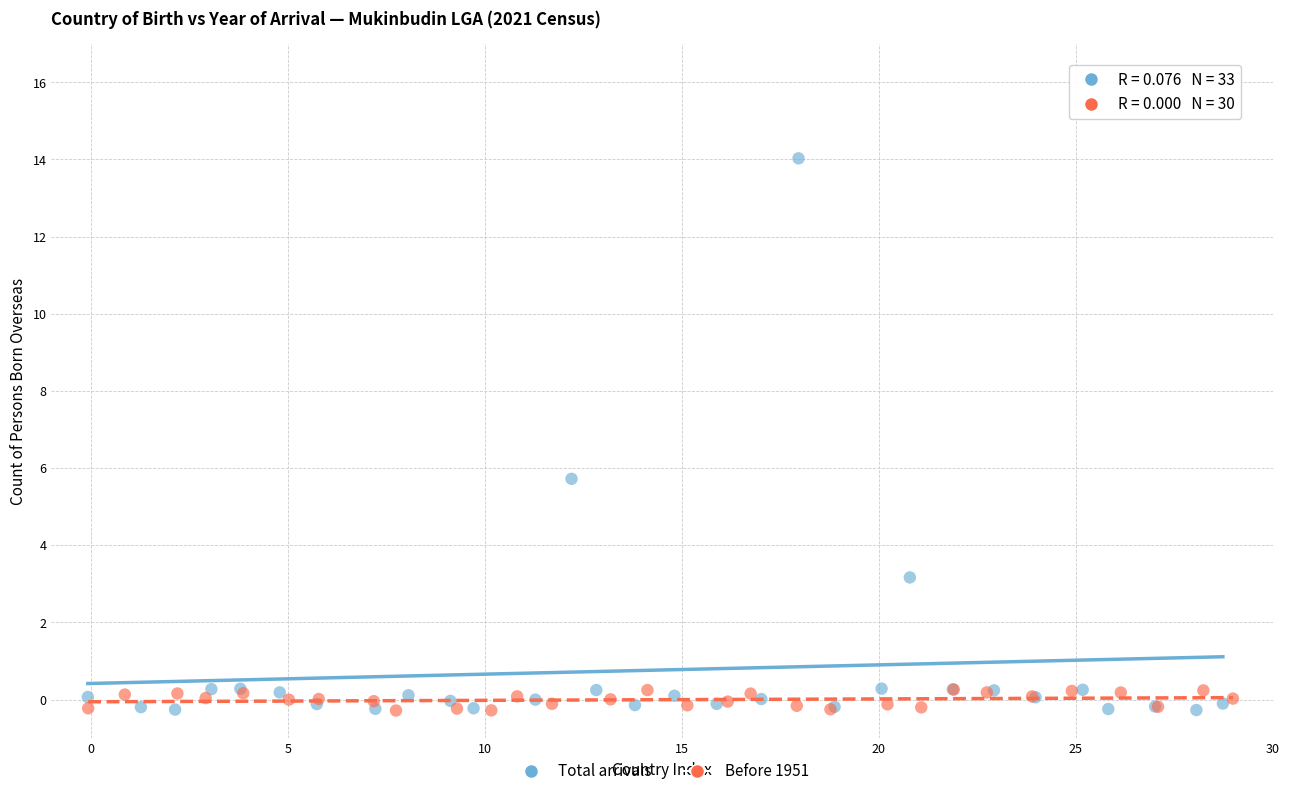

Which series has the widest spread of Y values?

Total arrivals